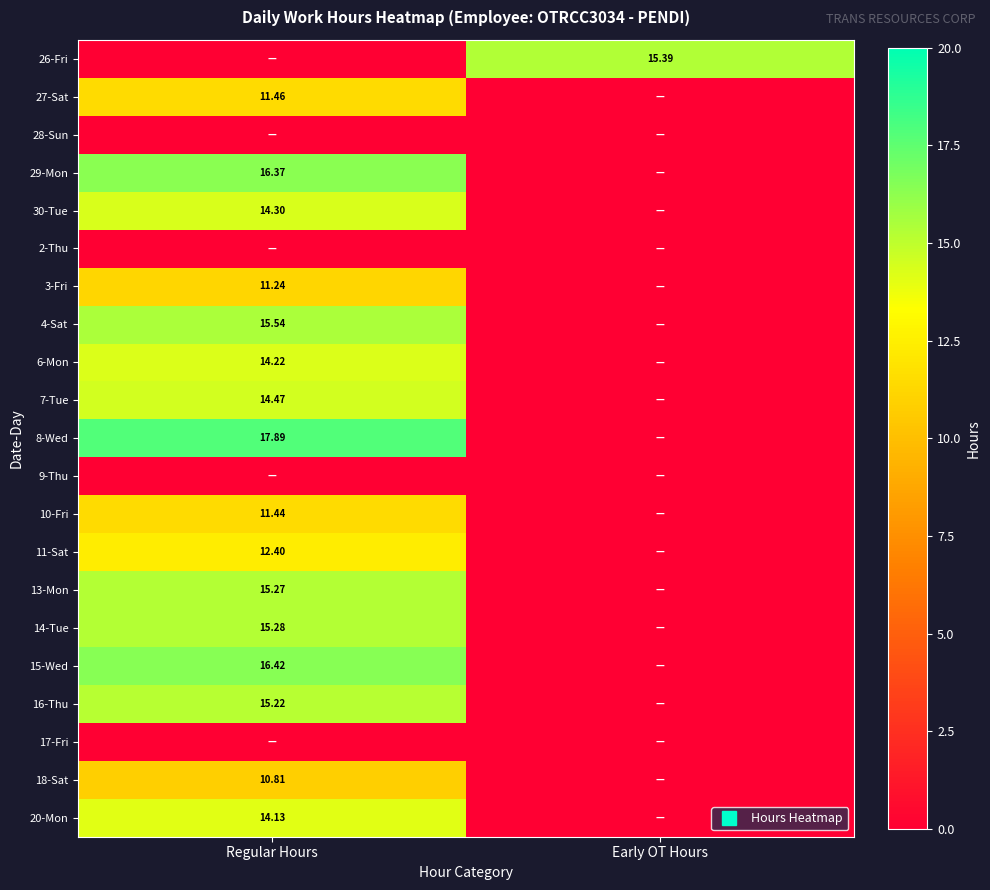

Is it true that 16-Thu equals 22.8 at Regular Hours?

False